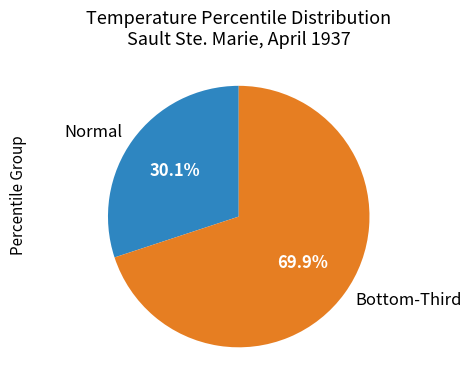

Which category has the smallest portion of the pie?

Normal